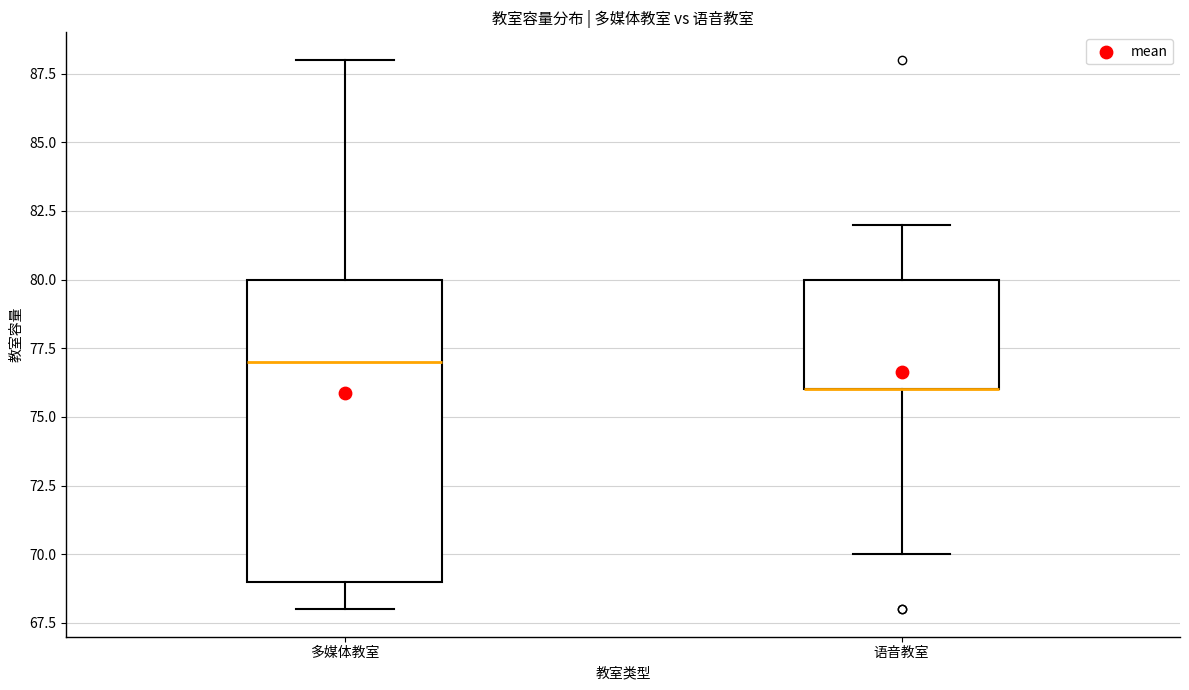

Where is the upper edge of the box for 语音教室 on the y-axis? The values are not printed on the chart, so give them approximately, as read against the axis.

80